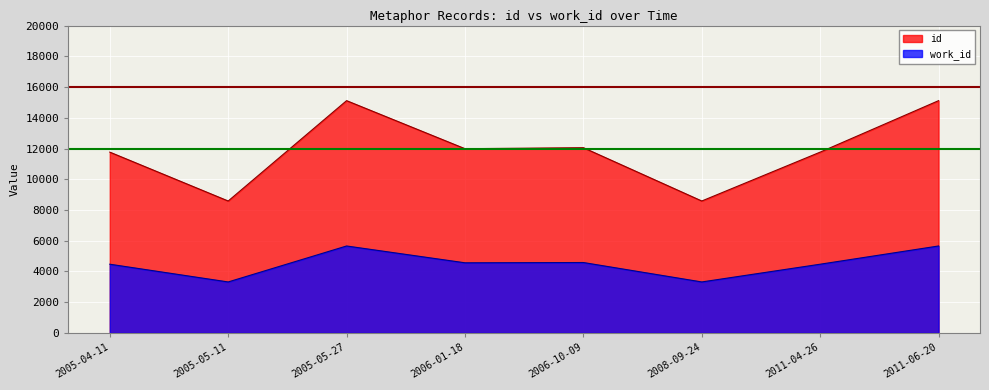

Reading right to left, what are all the values shown in this chart?

id: 15114	11765	8585	12053	11987	15114	8585	11765
work_id: 5658	4472	3318	4582	4564	5658	3318	4472